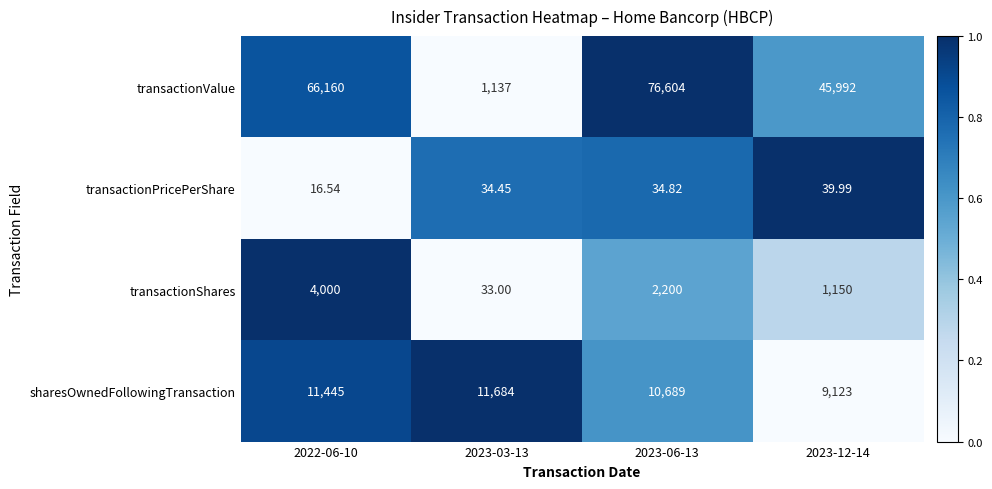

Rank the series at 2023-12-14 from highest to lowest value.

transactionValue, sharesOwnedFollowingTransaction, transactionShares, transactionPricePerShare